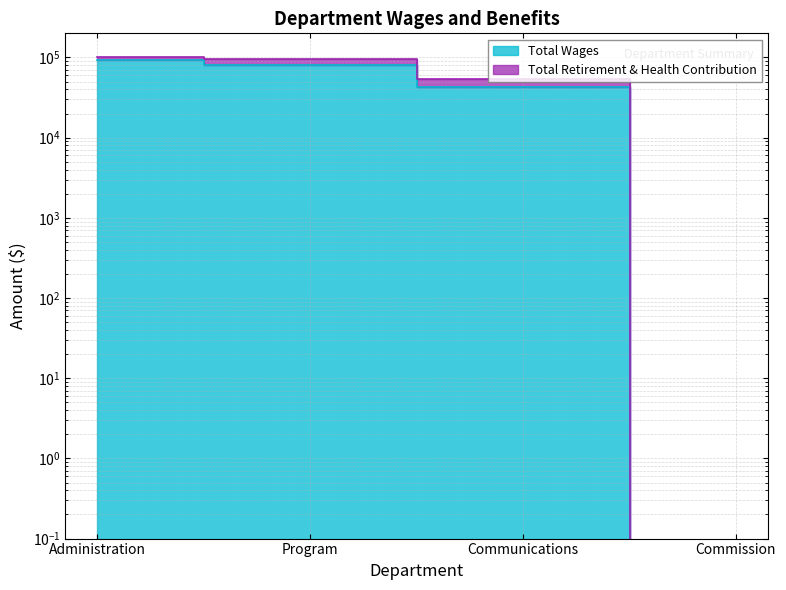

What is the sum of all values?

215509